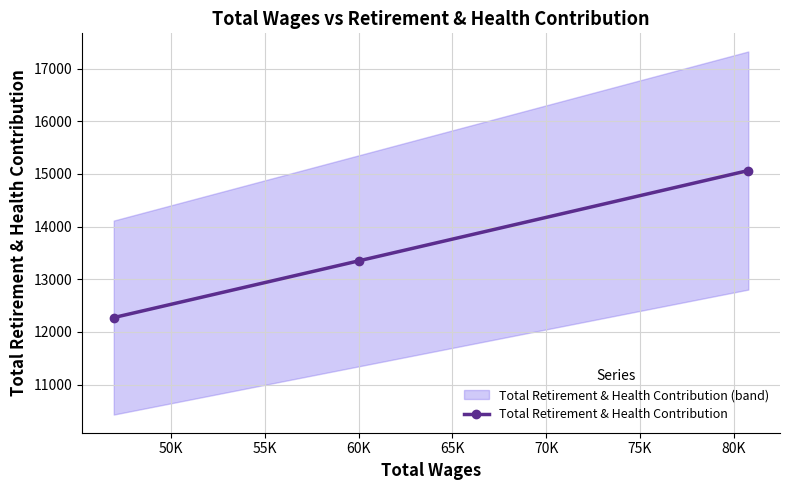

What is the greatest value displayed?

15064